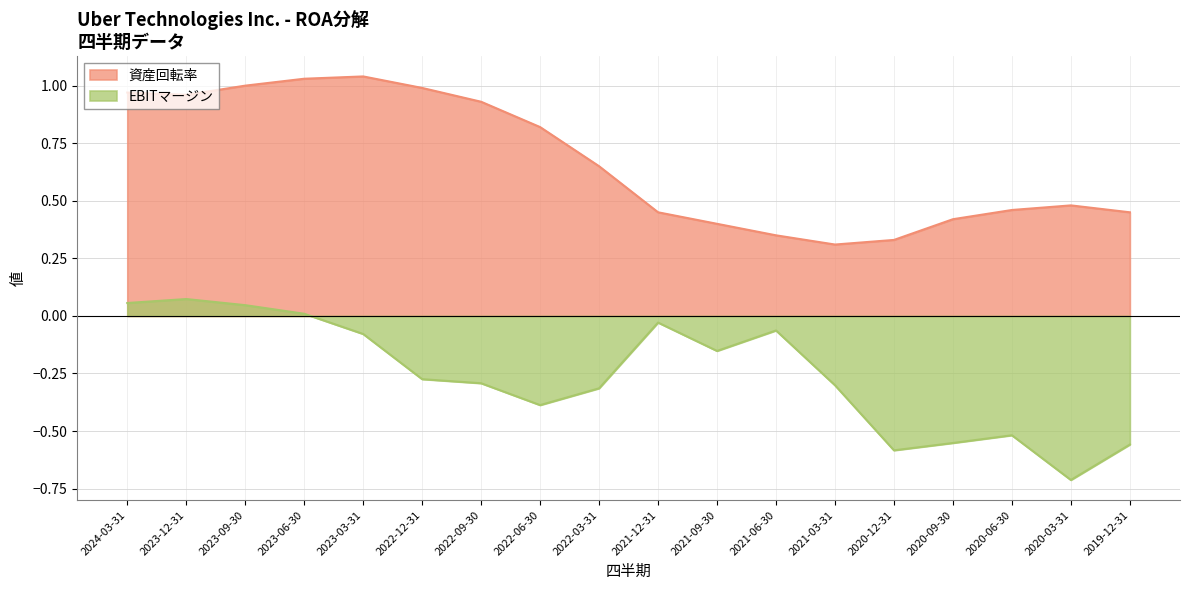

At which category does 資産回転率 reach its first local valley?

2023-12-31